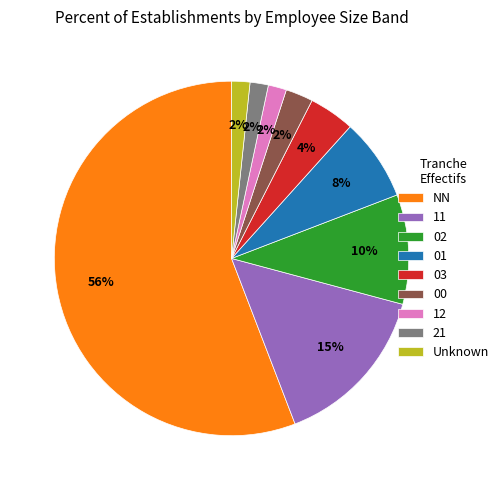

Is there any slice that represents more than half of the pie?

Yes